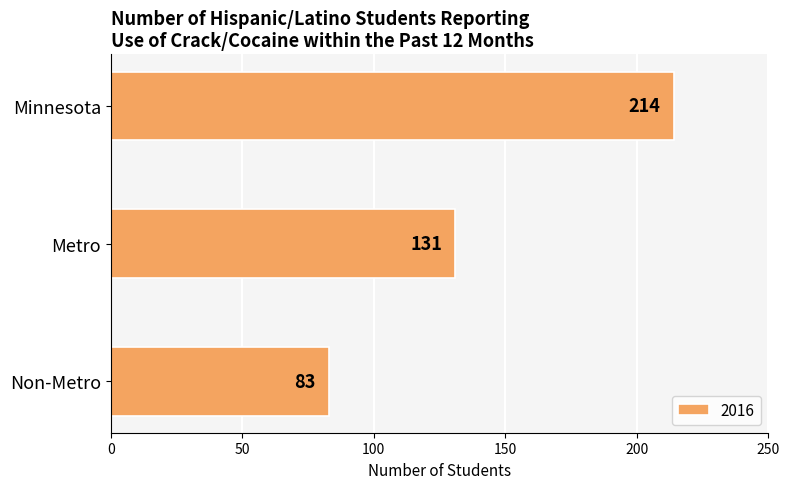

List the labels in order of value, largest first.

Minnesota, Metro, Non-Metro